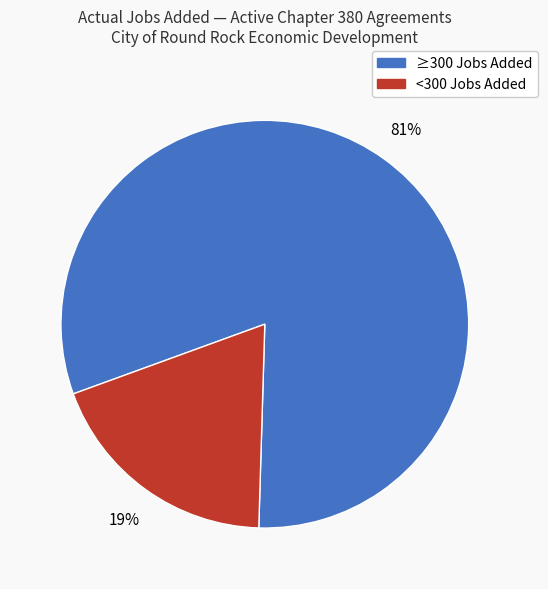

To the nearest percent, what is the average slice percentage?

50%